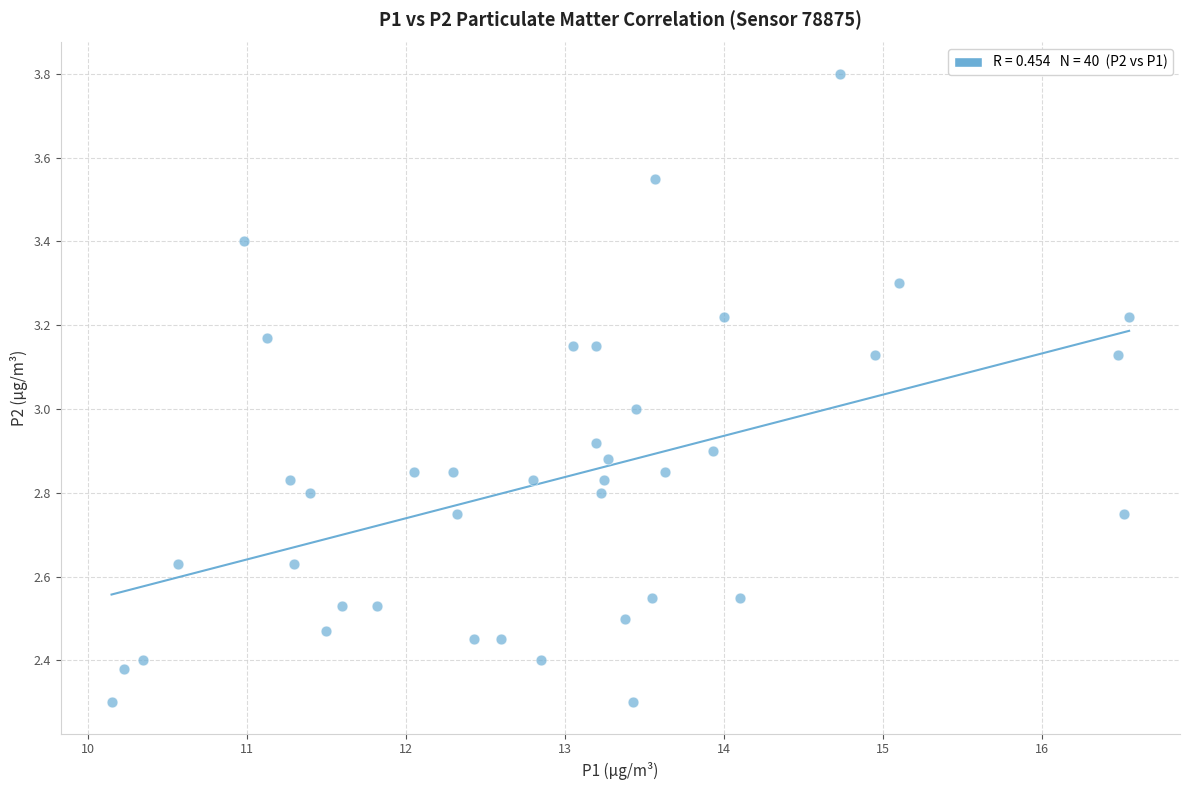

What is the range of Y values (max minus min)?

1.5